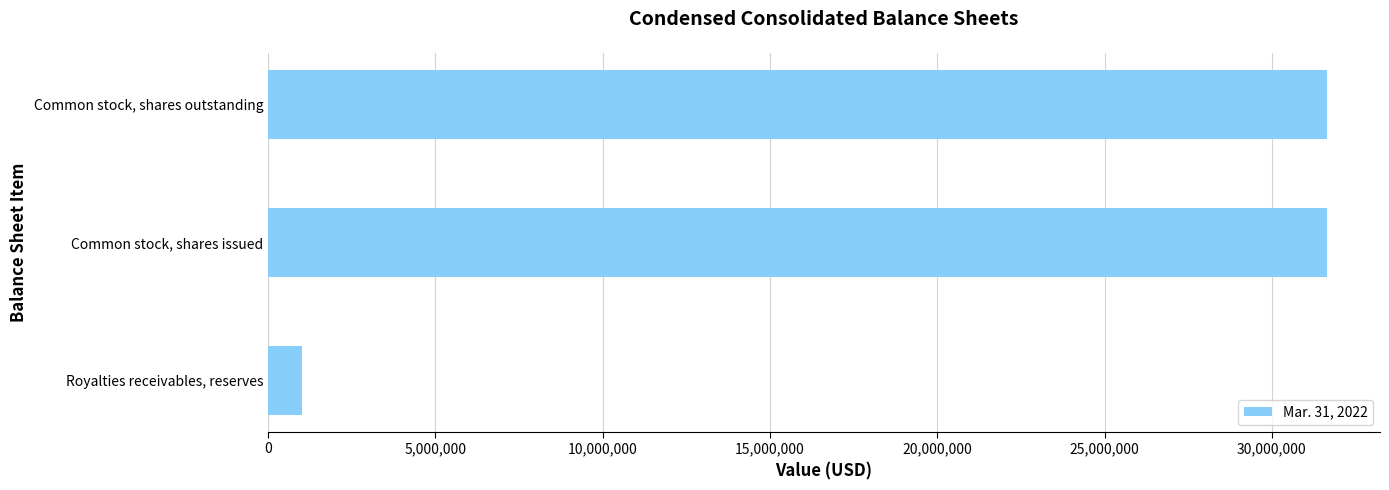

Count the values in the range 1016678 to 31650396.

3